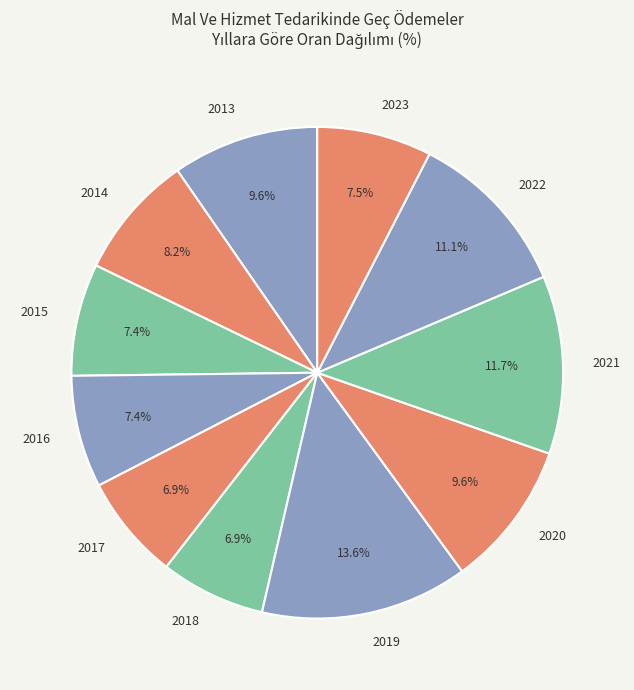

Is the sum of 2021 and 2013 greater than half?

No